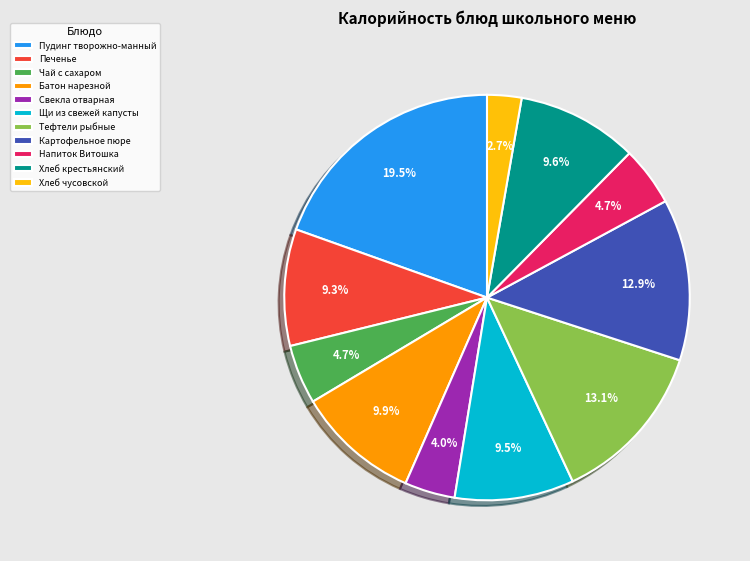

Count the number of slices in the pie.

11